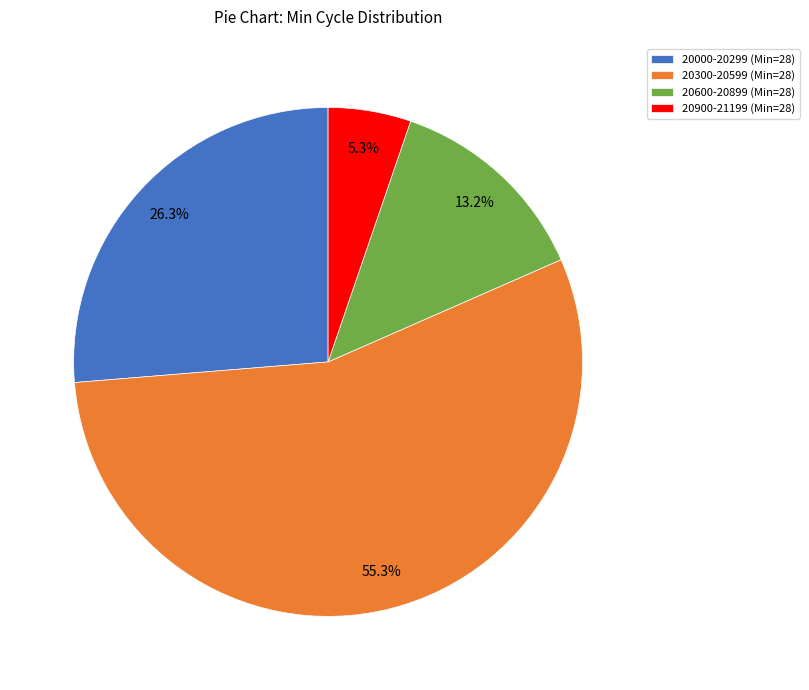

Between 20000-20299 (Min=28) and 20900-21199 (Min=28), which is larger?

20000-20299 (Min=28)